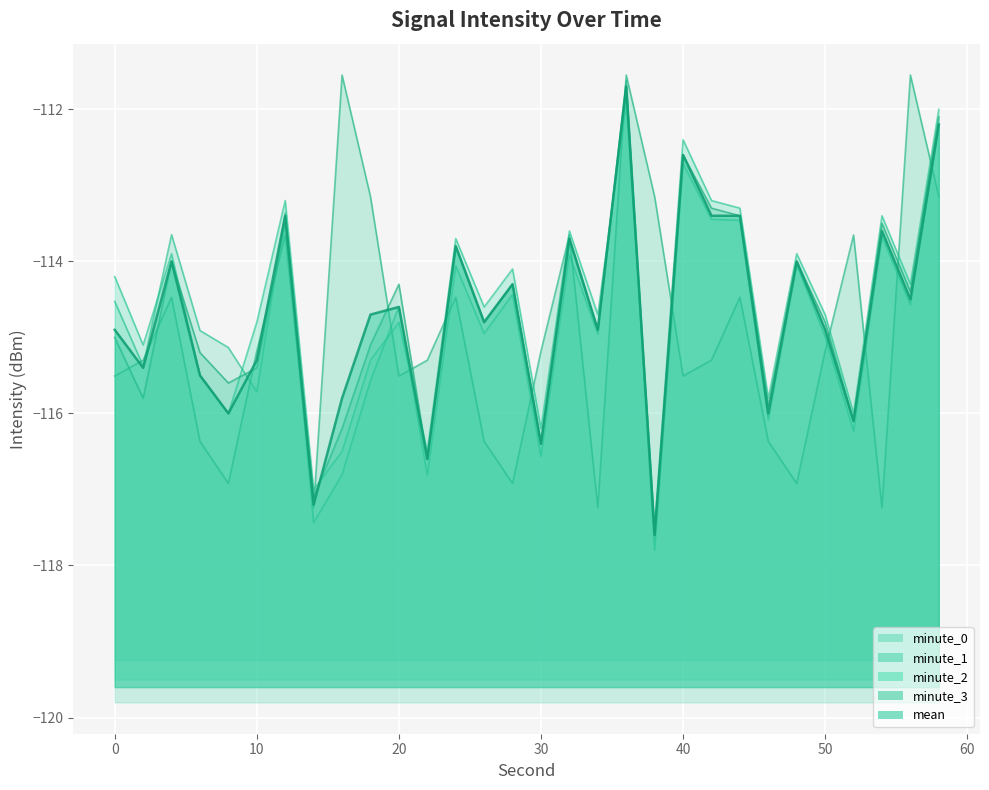

What is the difference between the highest and lowest values at 6?

1.5